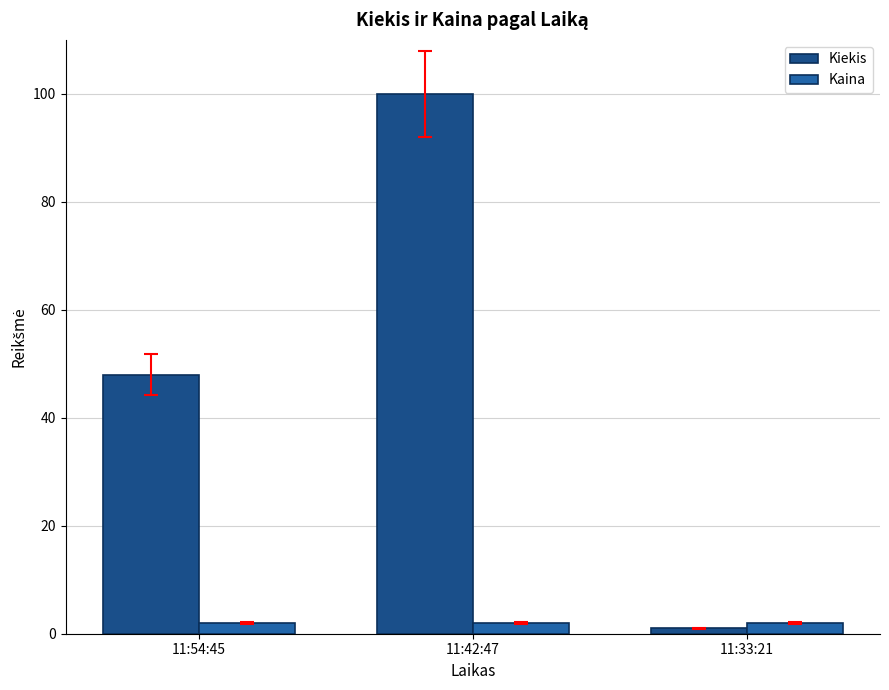

What is the label of the 1st bar from the right?

11:33:21